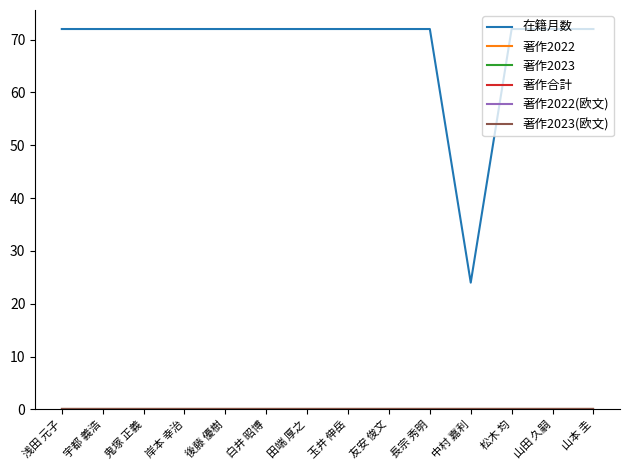

List the series in order of their peak value, highest first.

在籍月数, 著作2022, 著作2023, 著作合計, 著作2022(欧文), 著作2023(欧文)